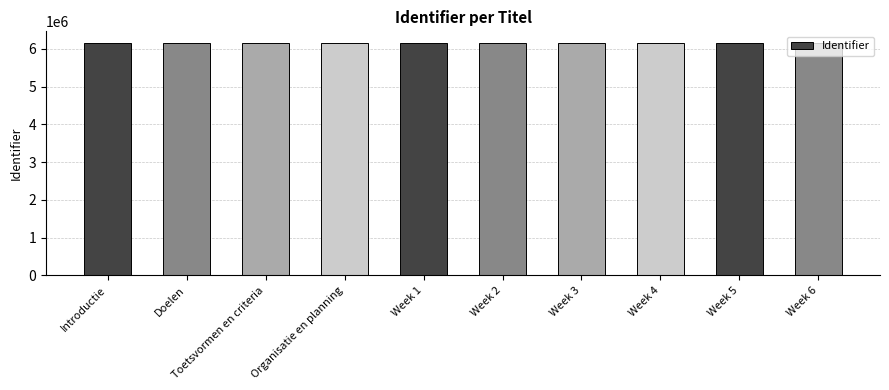

What is the label of the 8th bar from the right?

Toetsvormen en criteria